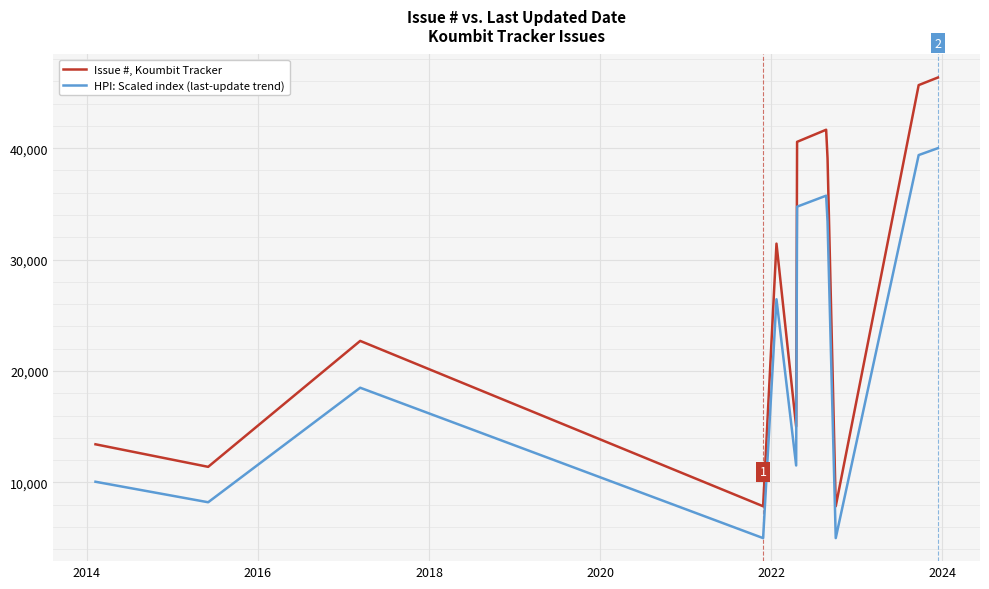

What is the lowest value of the Issue #, Koumbit Tracker series?

7859.0